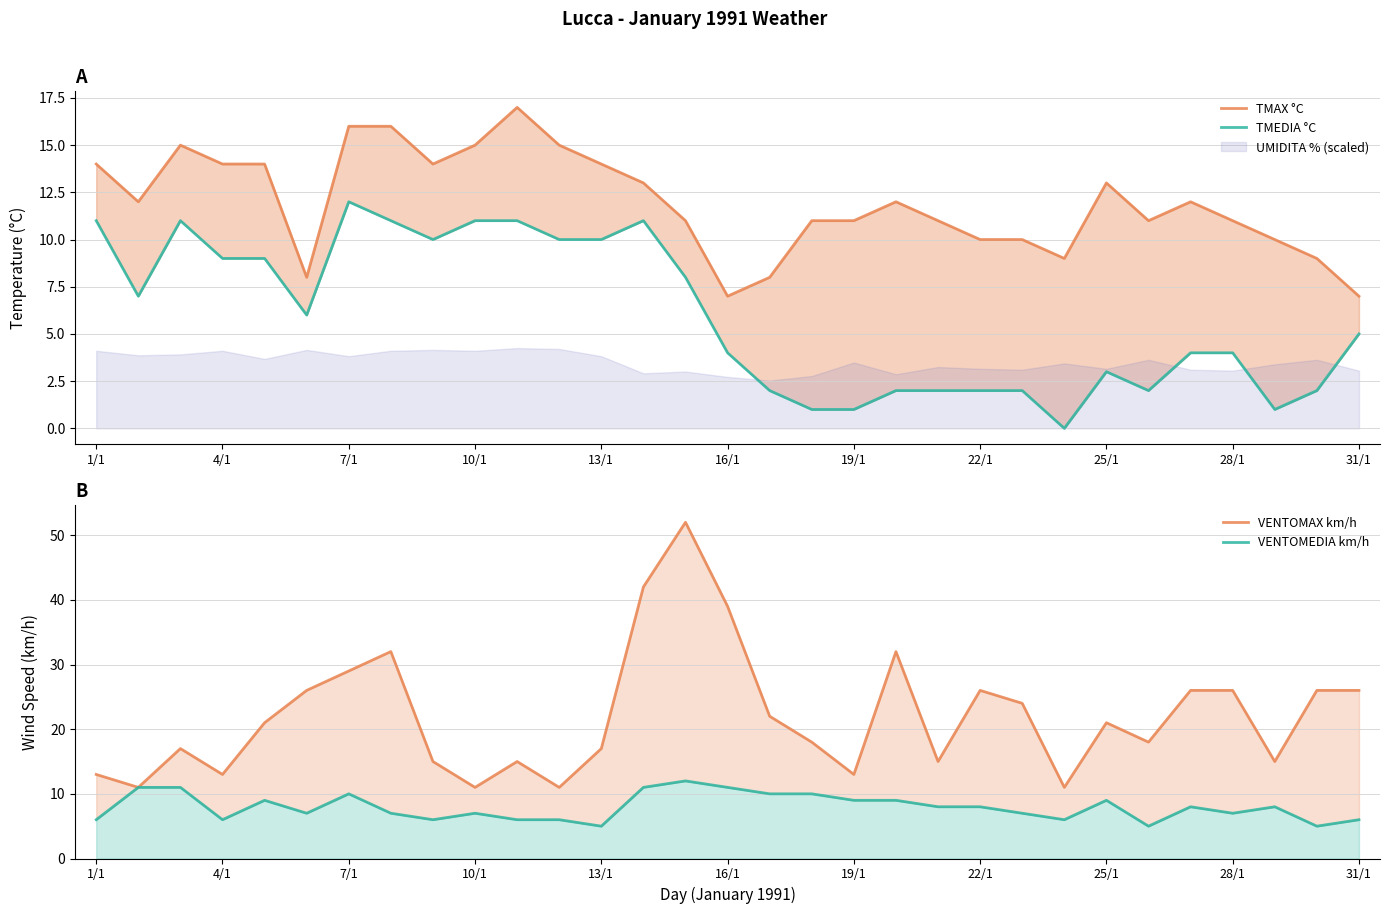

Which series has the largest total across all categories?

VENTOMAX km/h